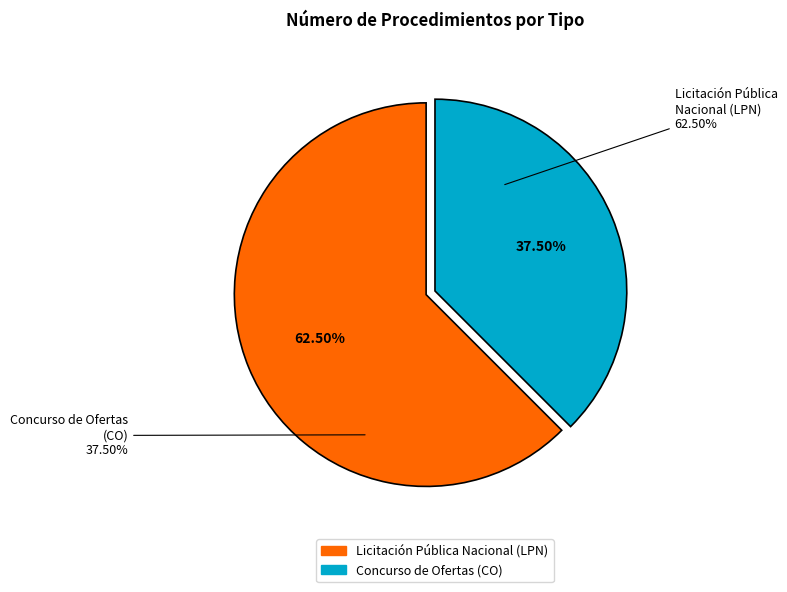

Which slice is the largest?

Licitación Pública Nacional (LPN)